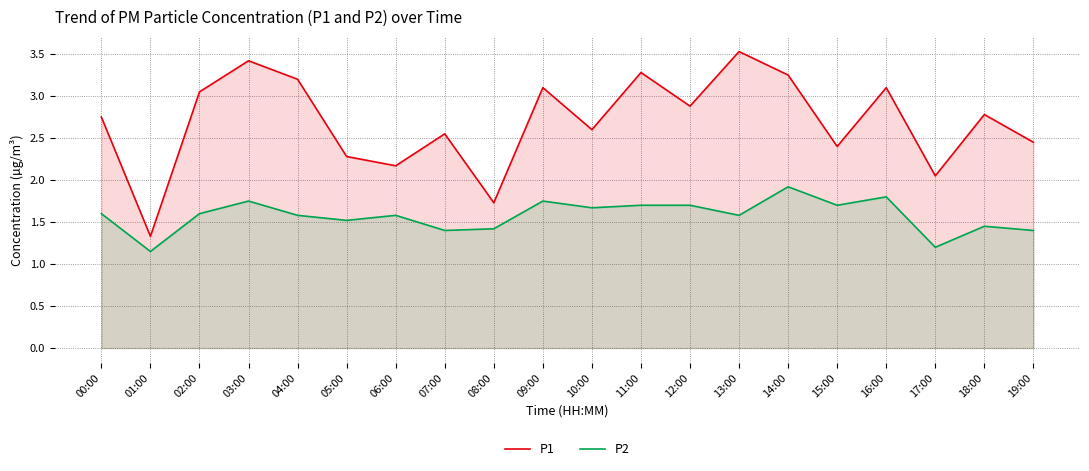

What is the difference between the maximum and minimum values in the P1 series?

2.2